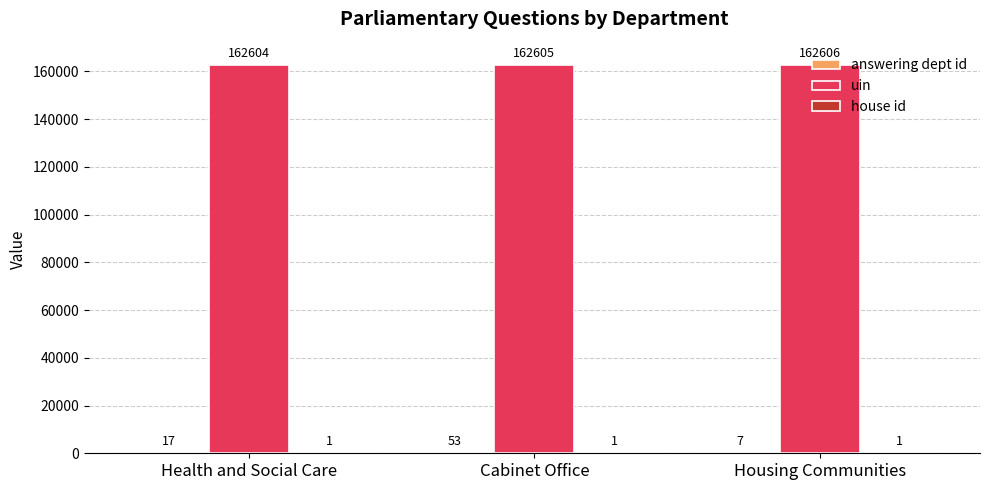

What is the maximum value shown in the chart?

162606